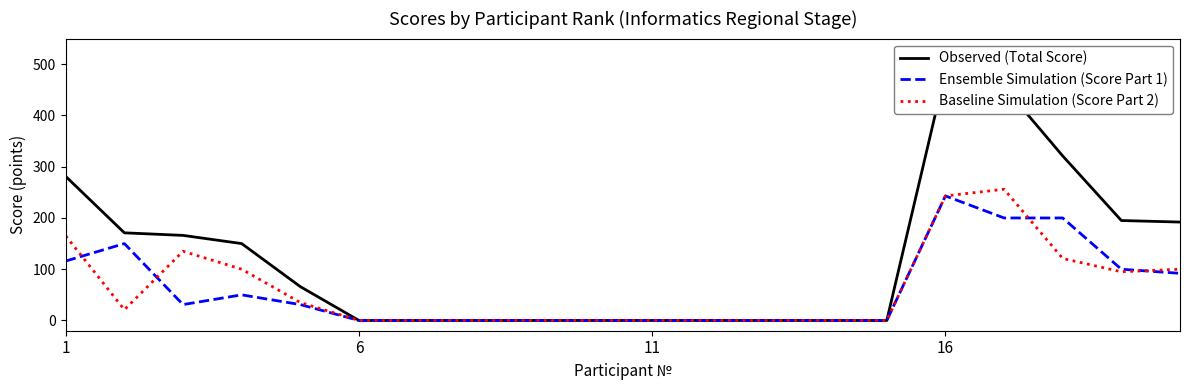

Which series has the largest total across all categories?

Observed (Total Score)